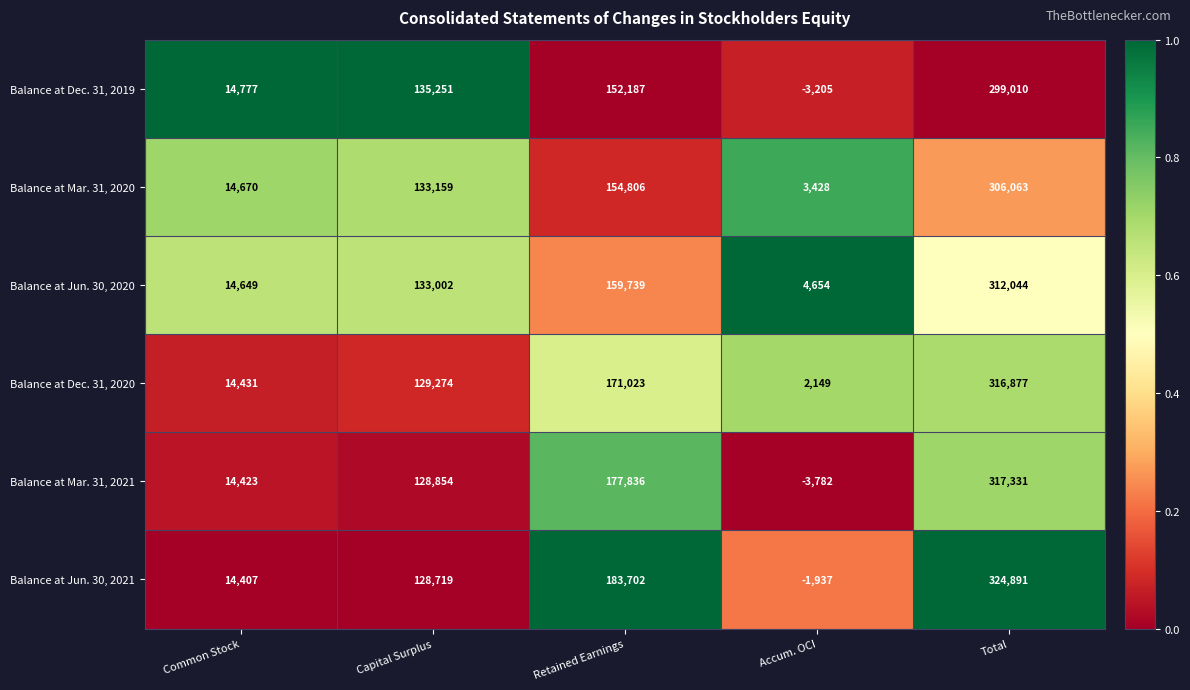

Count the number of data series in this chart.

6